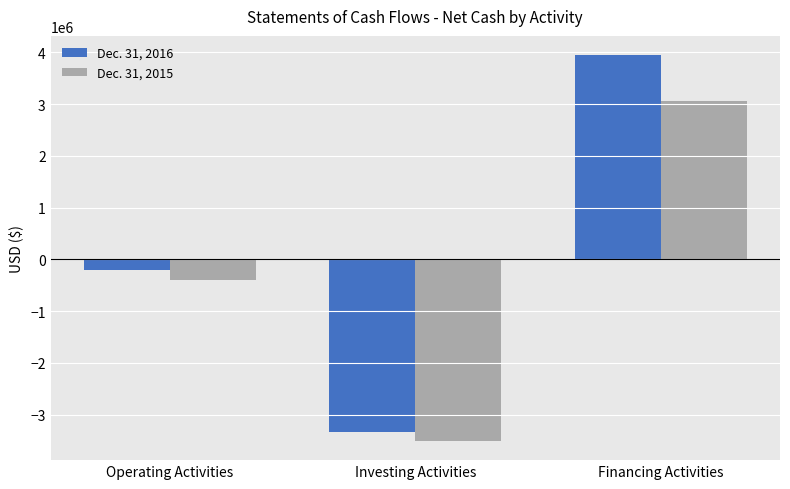

Where does the Dec. 31, 2016 series first go above -197932?

Financing Activities